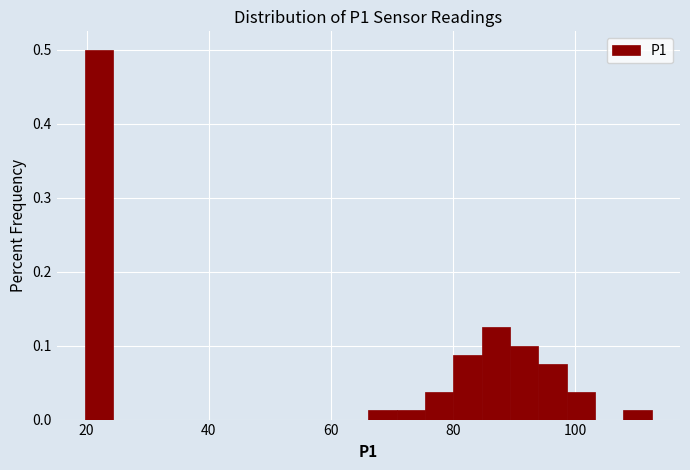

Around what value on the x-axis is the tallest bar? Give the approximate position of its centre, as read against the axis.

22